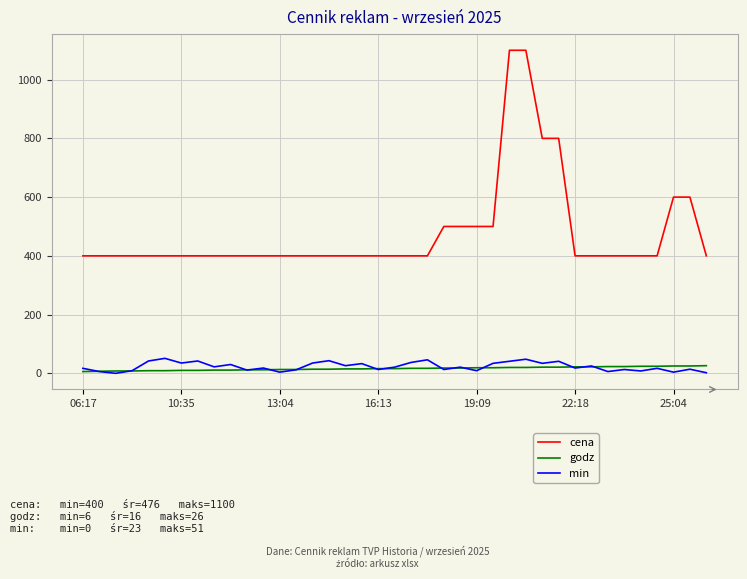

What is the difference between the maximum and minimum values in the godz series?

20